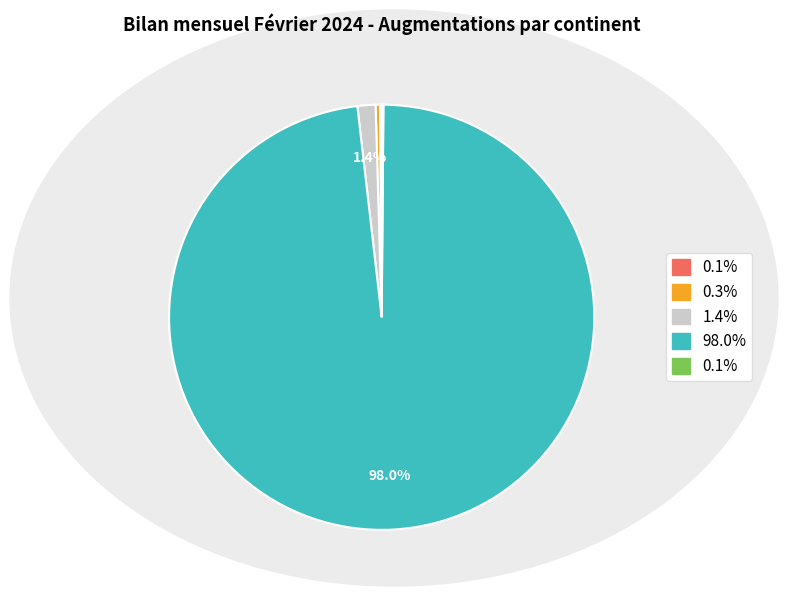

To the nearest percent, what is the difference between the largest and smallest slice percentages?

98%